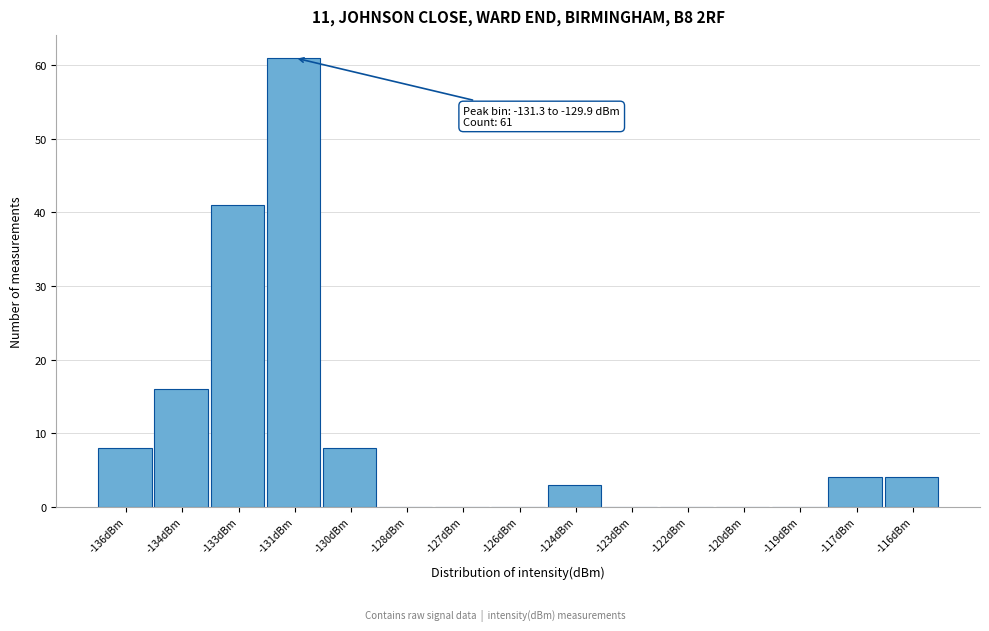

Reading left to right, list all the values displayed in this chart.

-136dBm=8	-134dBm=16	-133dBm=41	-131dBm=61	-130dBm=8	-128dBm=0	-127dBm=0	-126dBm=0	-124dBm=3	-123dBm=0	-122dBm=0	-120dBm=0	-119dBm=0	-117dBm=4	-116dBm=4